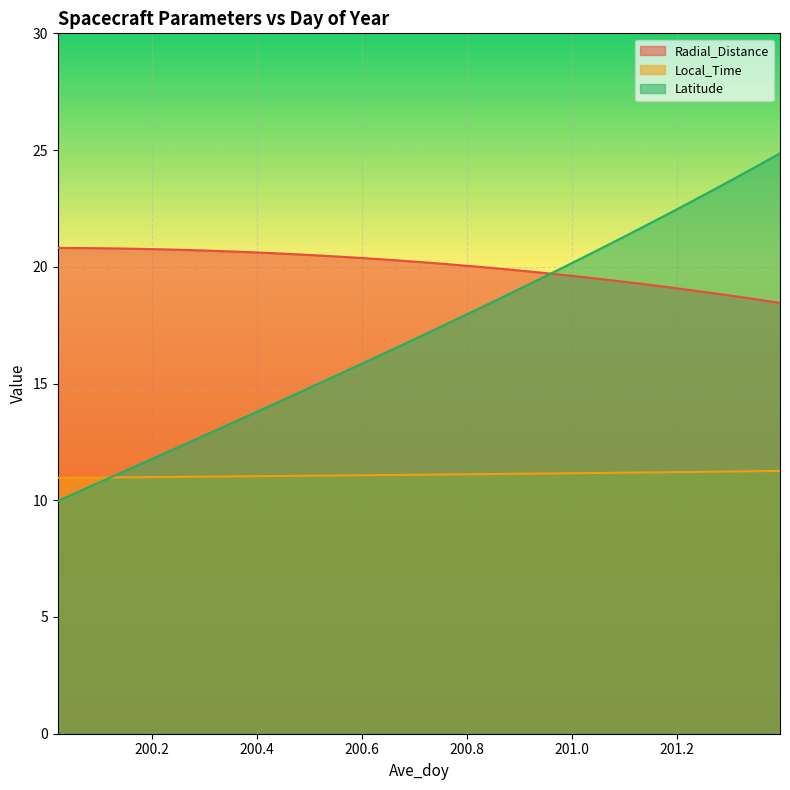

What position from the left is 200.5625?

14